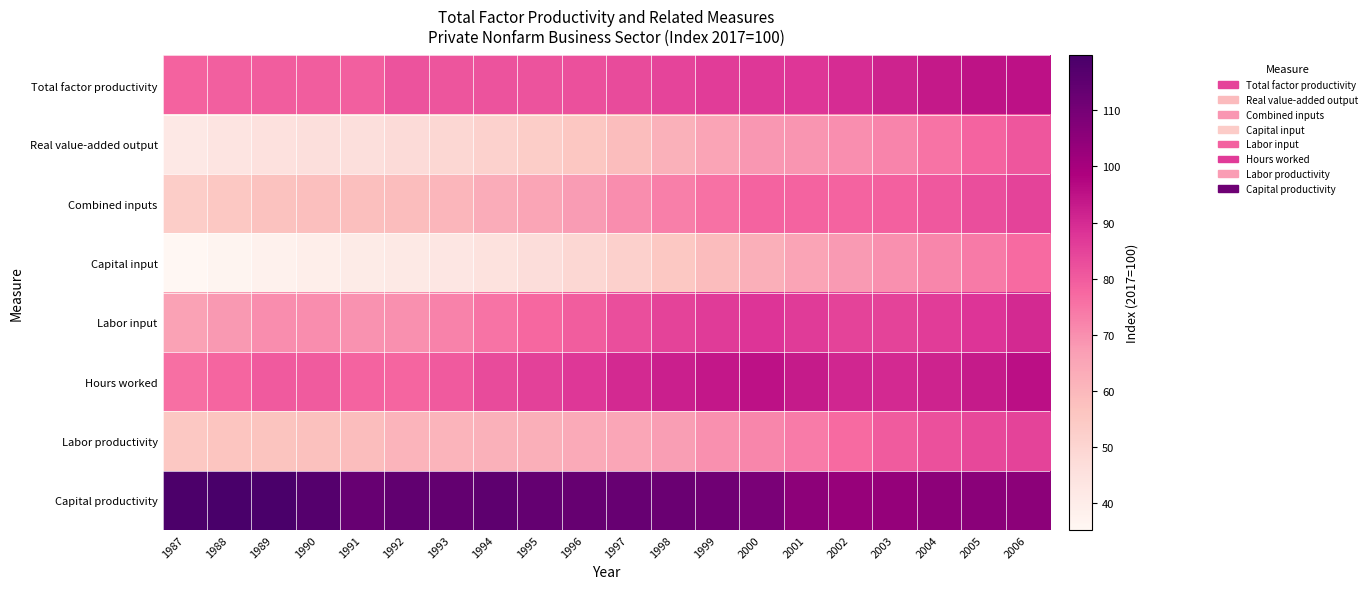

At how many categories does at least one series exceed 86?

20